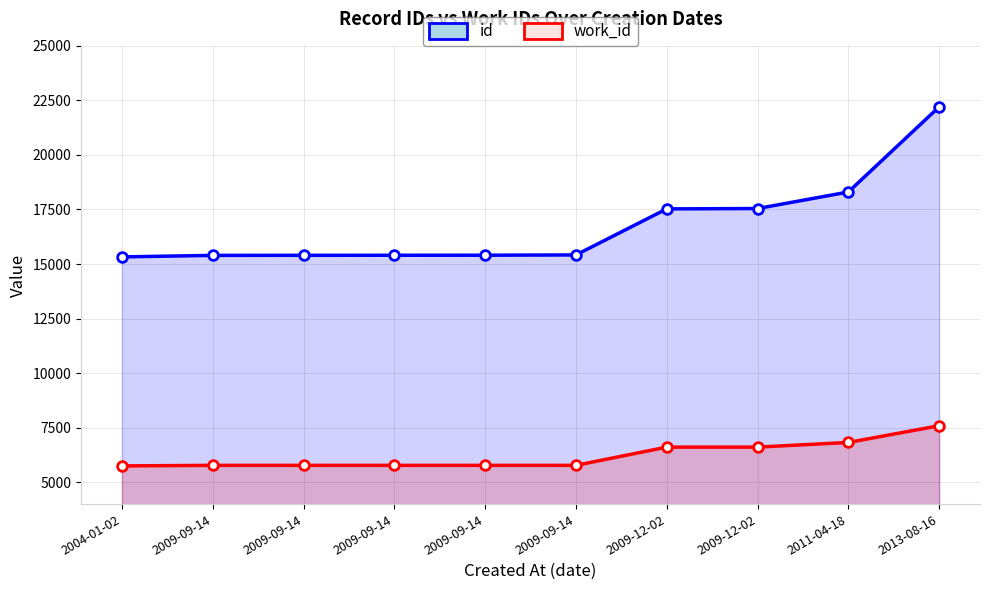

What is the label of the 5th point from the left?

2009-09-14